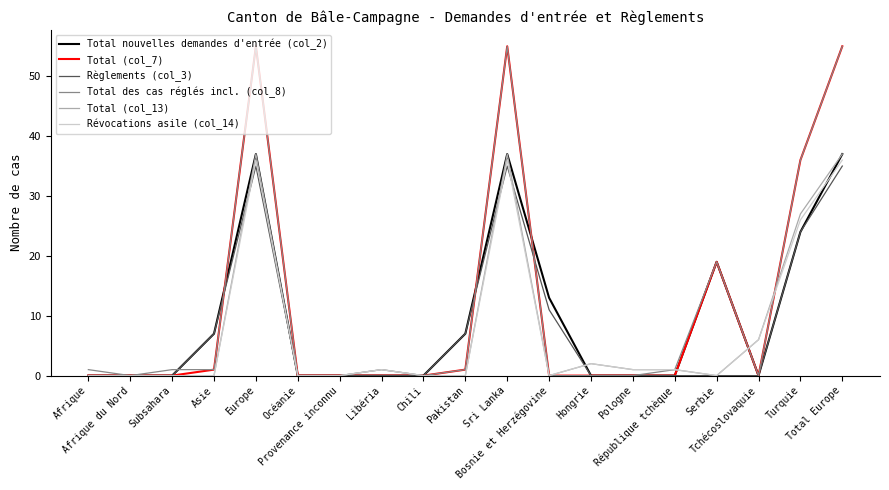

What is the maximum value shown in the chart?

55